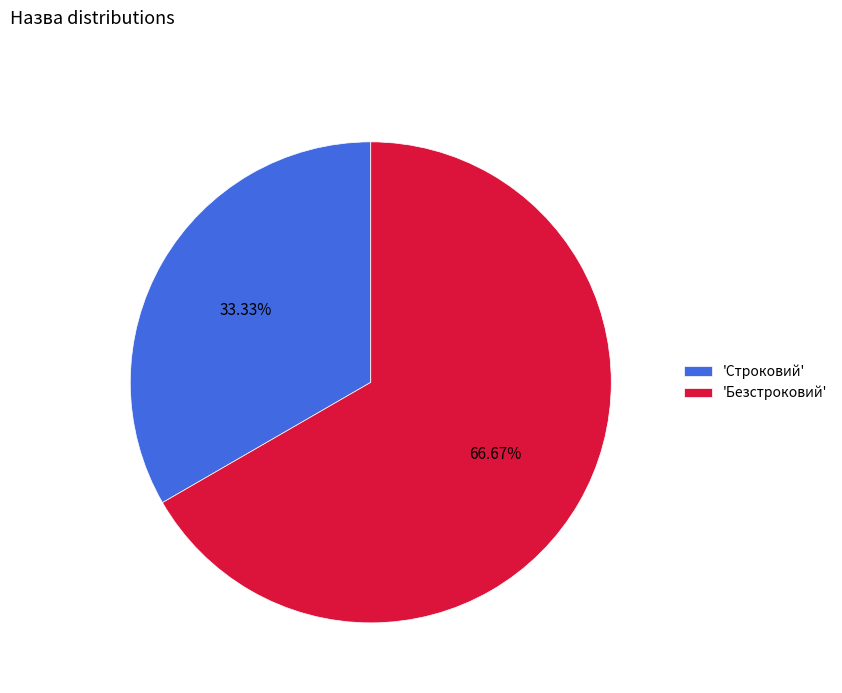

Which category has the biggest portion of the pie?

'Безстроковий'